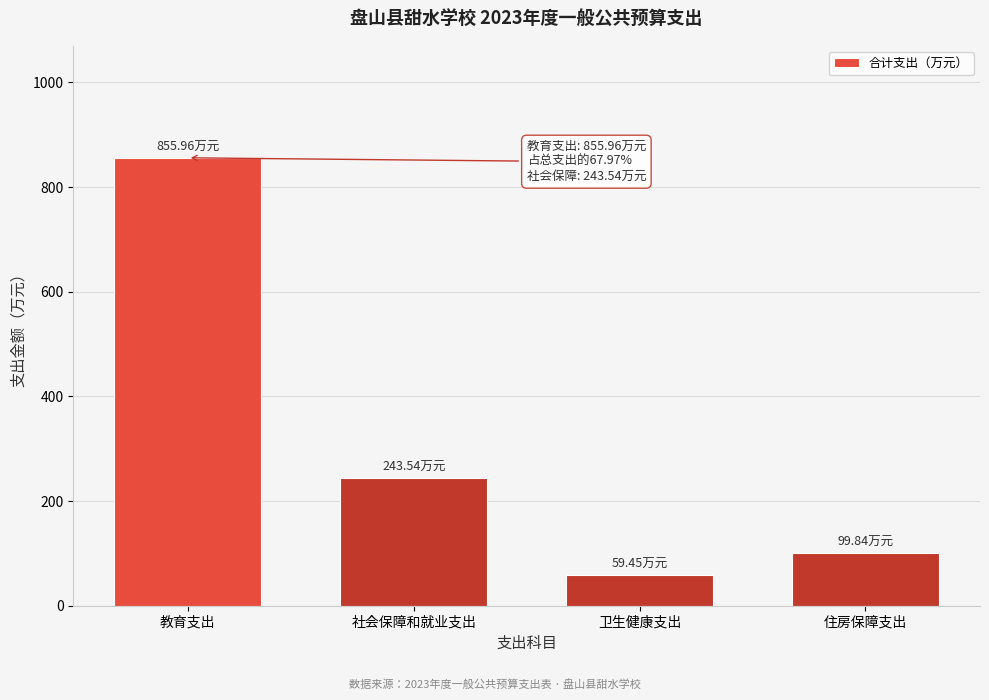

At which category does the chart reach its minimum across all series?

卫生健康支出